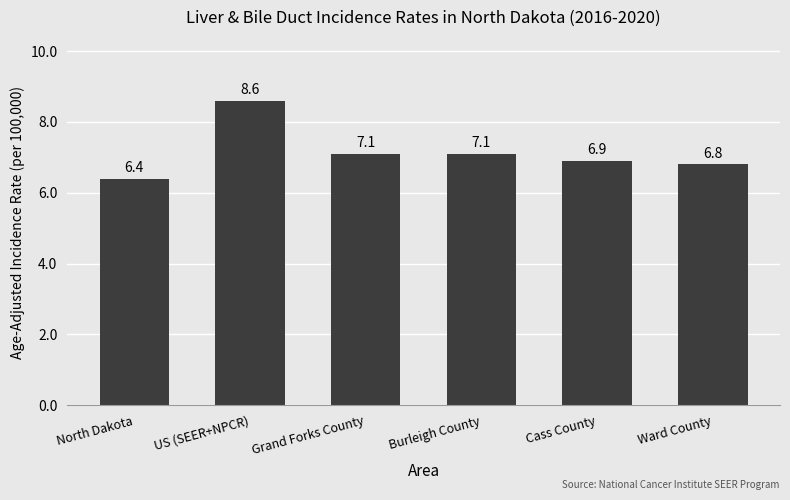

The value at Cass County is 6.9. True or false?

True